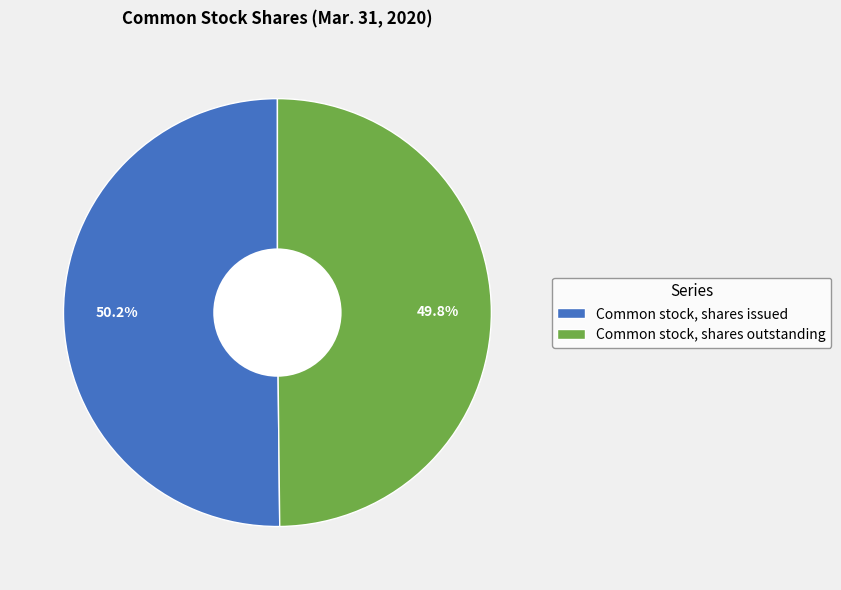

Is it true that Common stock, shares outstanding is 50% of the pie?

True